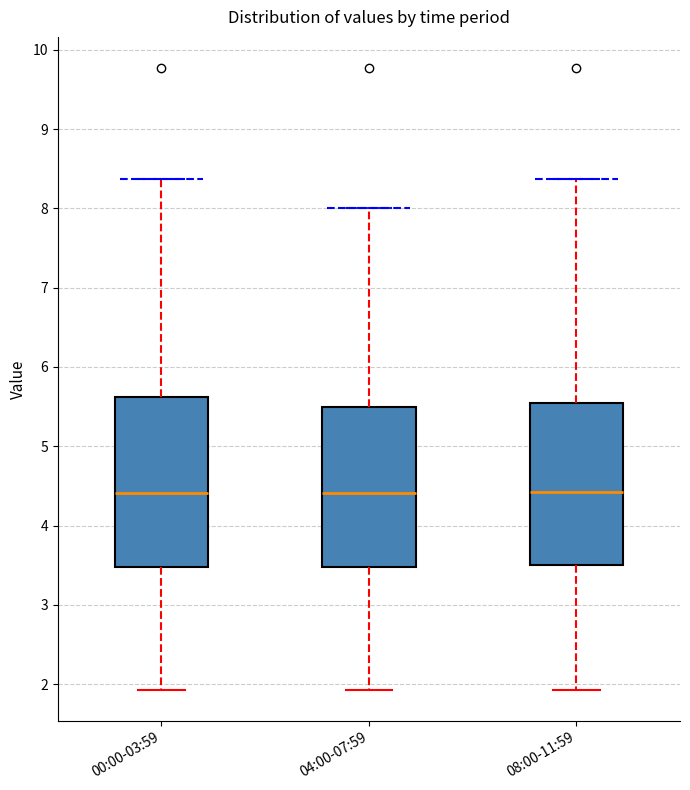

Reading left to right, transcribe this box plot: for each box, give where its median line is, the range the box spans, and where its two whiskers end, as read against the y-axis. The values are not printed on the chart, so give them approximately, as read against the axis.

00:00-03:59: median 4.4, box 3.5 to 5.6, whiskers 1.9 to 8.4
04:00-07:59: median 4.4, box 3.5 to 5.5, whiskers 1.9 to 8.0
08:00-11:59: median 4.4, box 3.5 to 5.6, whiskers 1.9 to 8.4